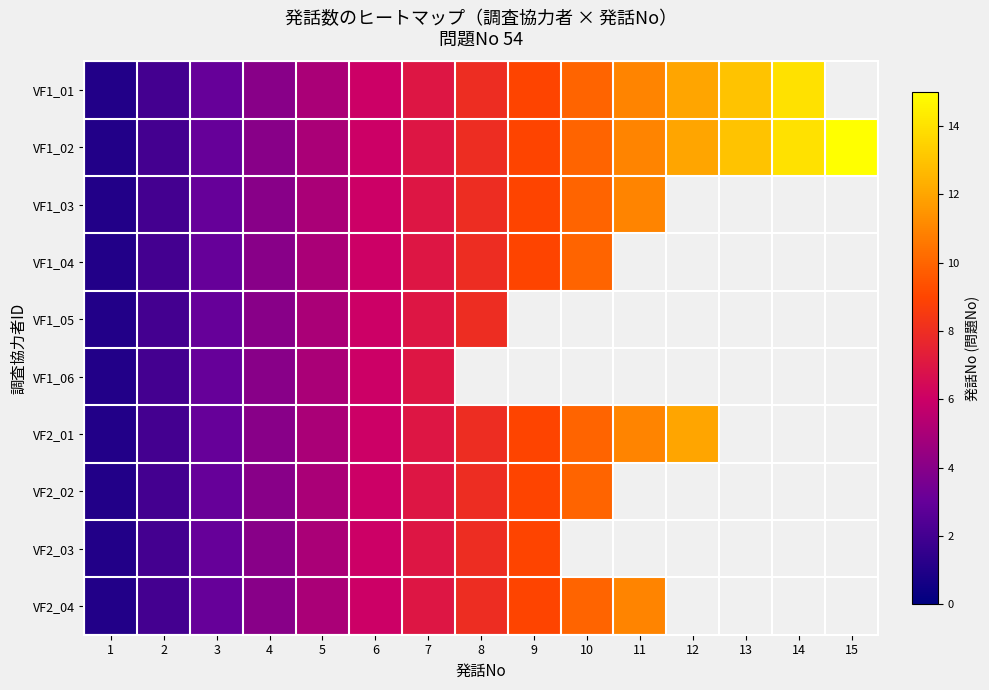

At which label does VF1_01 reach its peak?

14